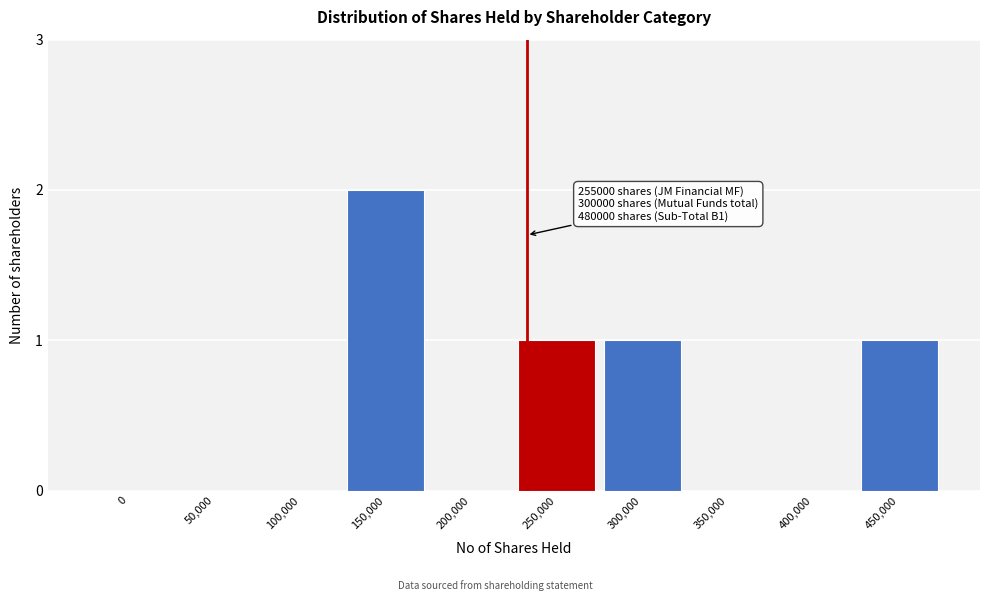

Reading right to left, what are all the values shown in this chart?

450,000=1	400,000=0	350,000=0	300,000=1	250,000=1	200,000=0	150,000=2	100,000=0	50,000=0	0=0